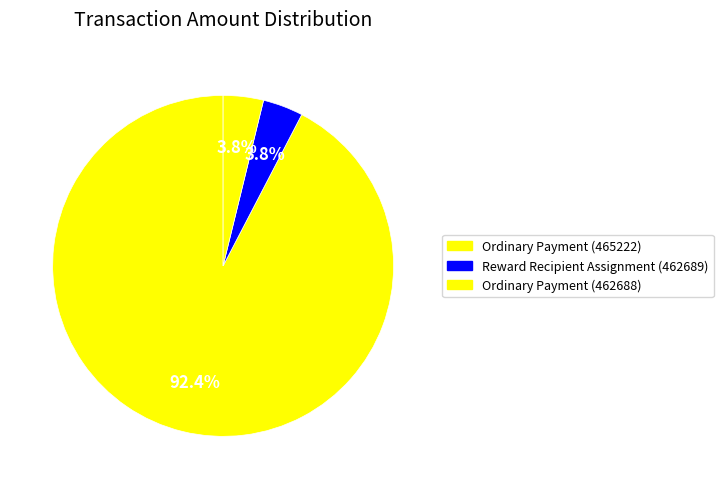

Which slice is the largest?

Ordinary Payment (465222)